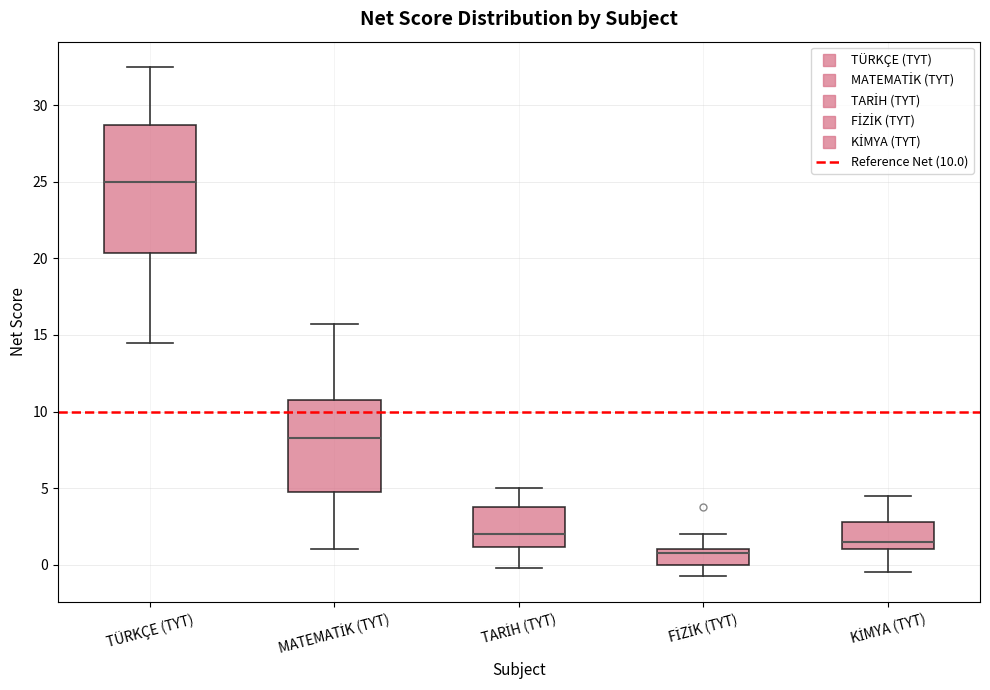

Where does the median line of the box for TARİH (TYT) sit on the y-axis? The values are not printed on the chart, so give them approximately, as read against the axis.

2.0